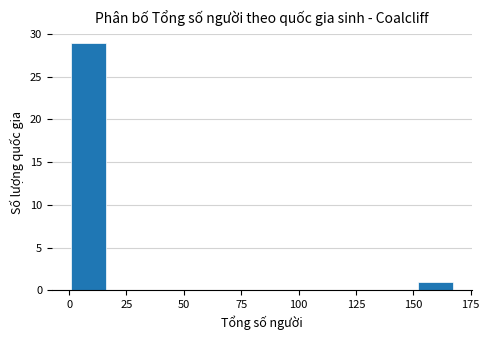

Read against the x-axis, roughly where is the centre of the tallest bar?

10